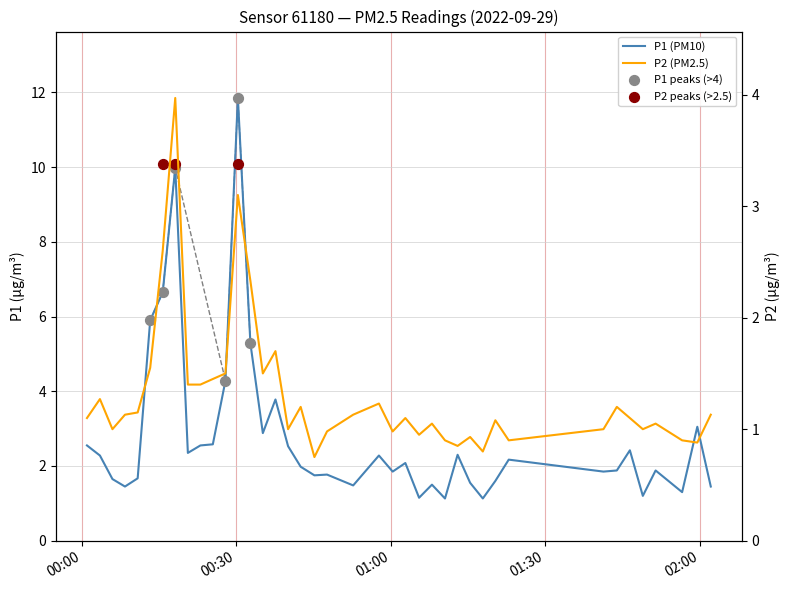

Is the value of P2 at 10 greater than the value of P1 at 32?

No